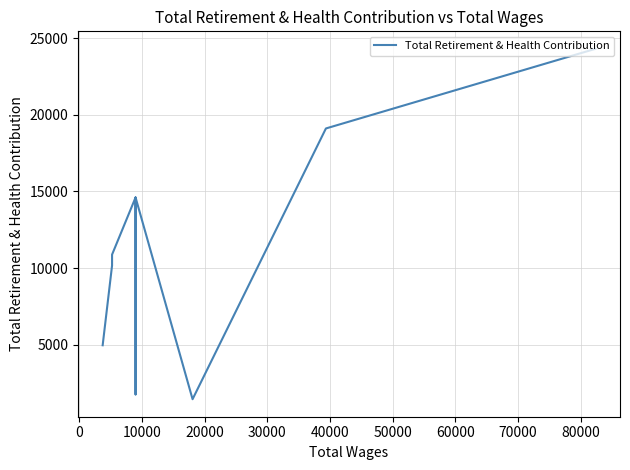

How many points are lower than both their immediate neighbors (excluding endpoints)?

2